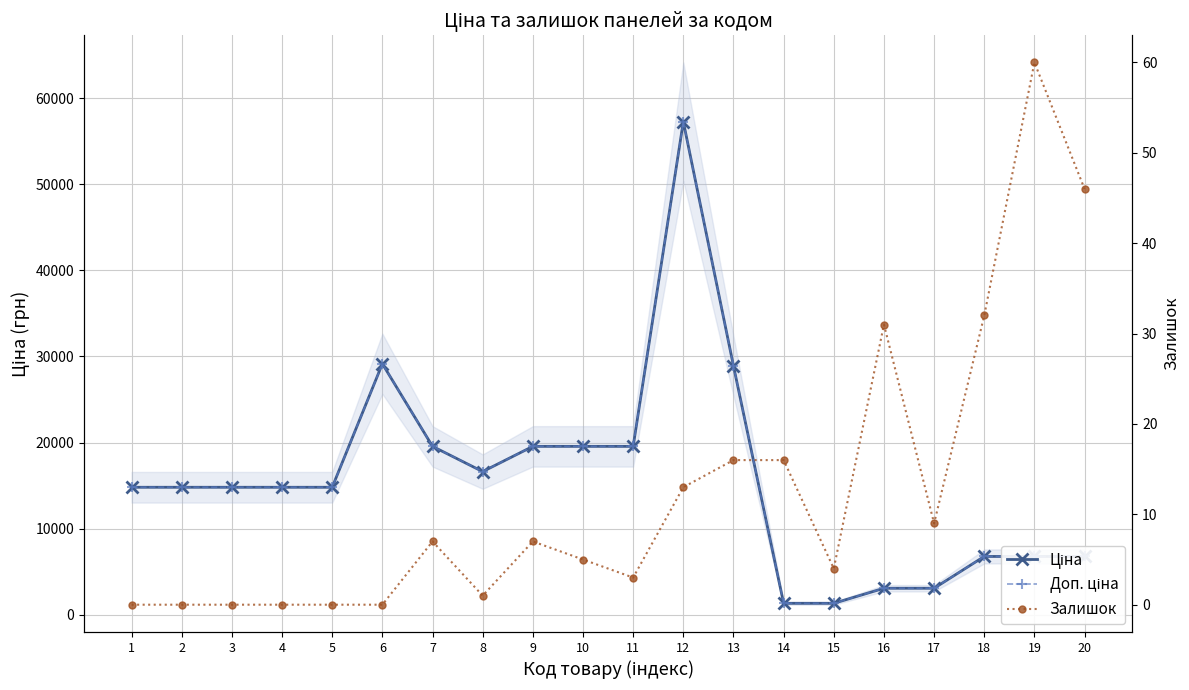

Which series has the largest range (max minus min)?

Ціна